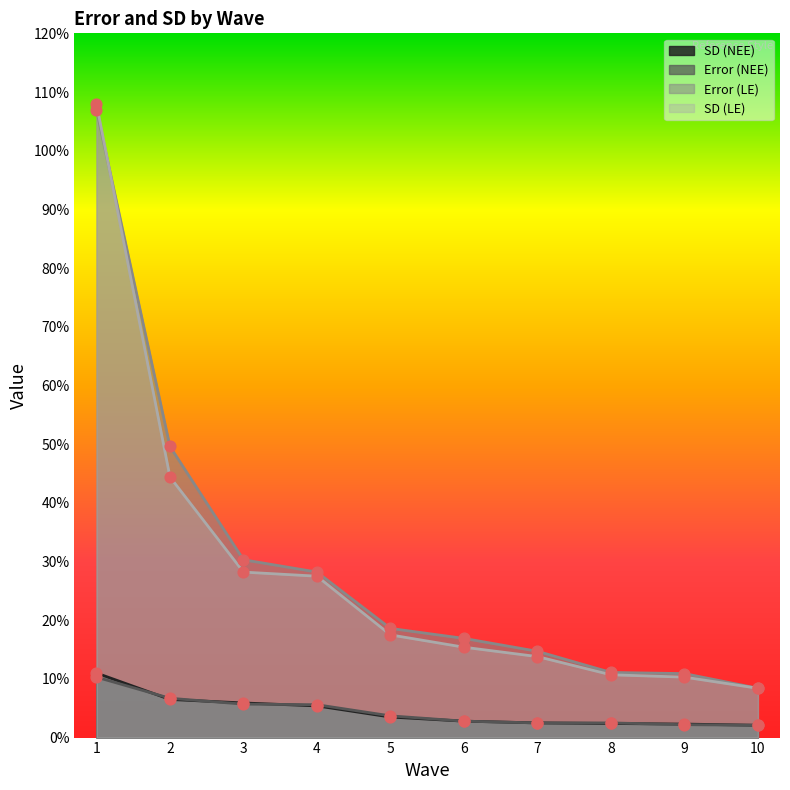

At which category is the sum across all series the highest?

1